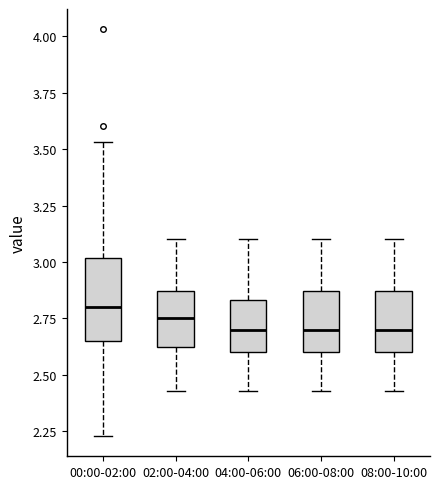

Which box is the tallest, from its lower edge to its upper edge?

00:00-02:00